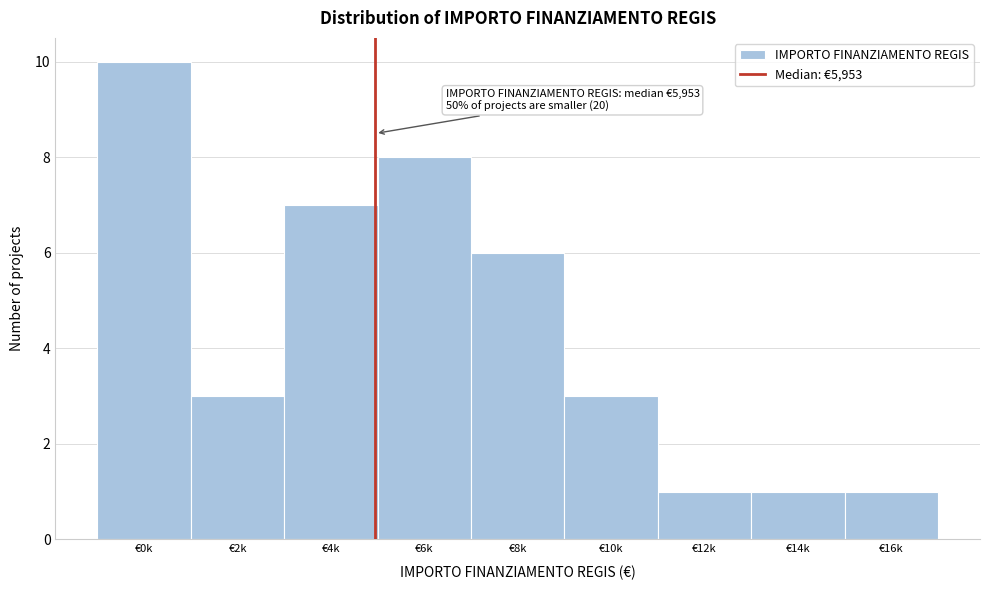

Reading left to right, list all the values displayed in this chart.

€0k=10	€2k=3	€4k=7	€6k=8	€8k=6	€10k=3	€12k=1	€14k=1	€16k=1